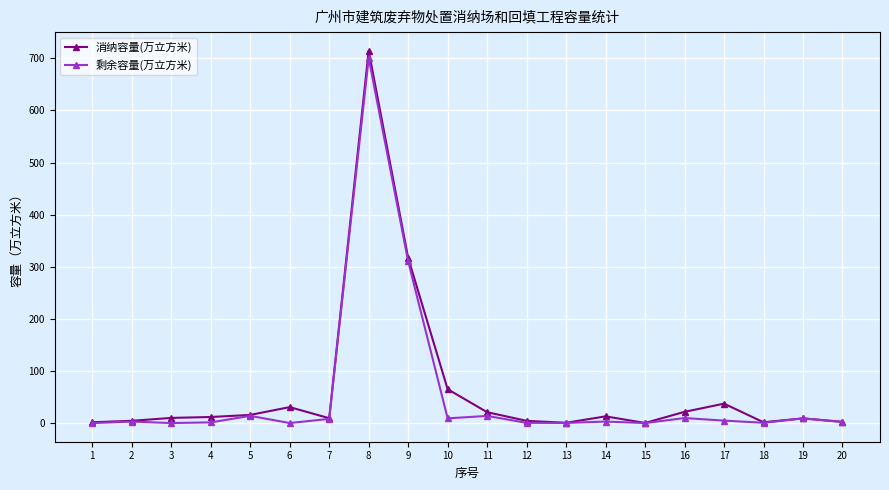

At which category is the sum across all series the highest?

8